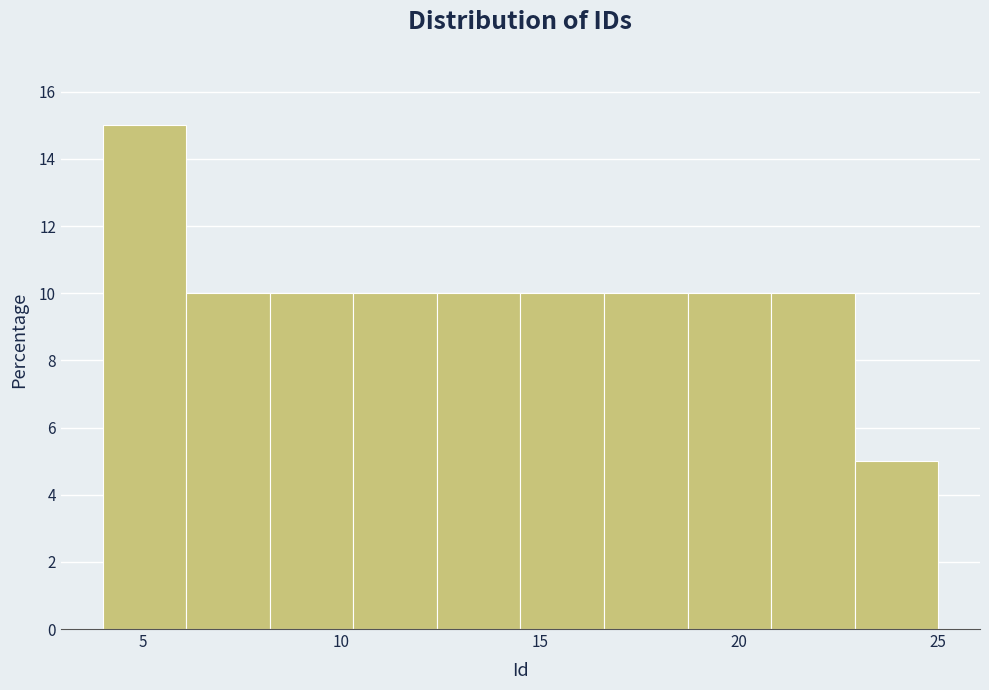

Which range on the x-axis has the tallest bar?

4.0 to 6.1